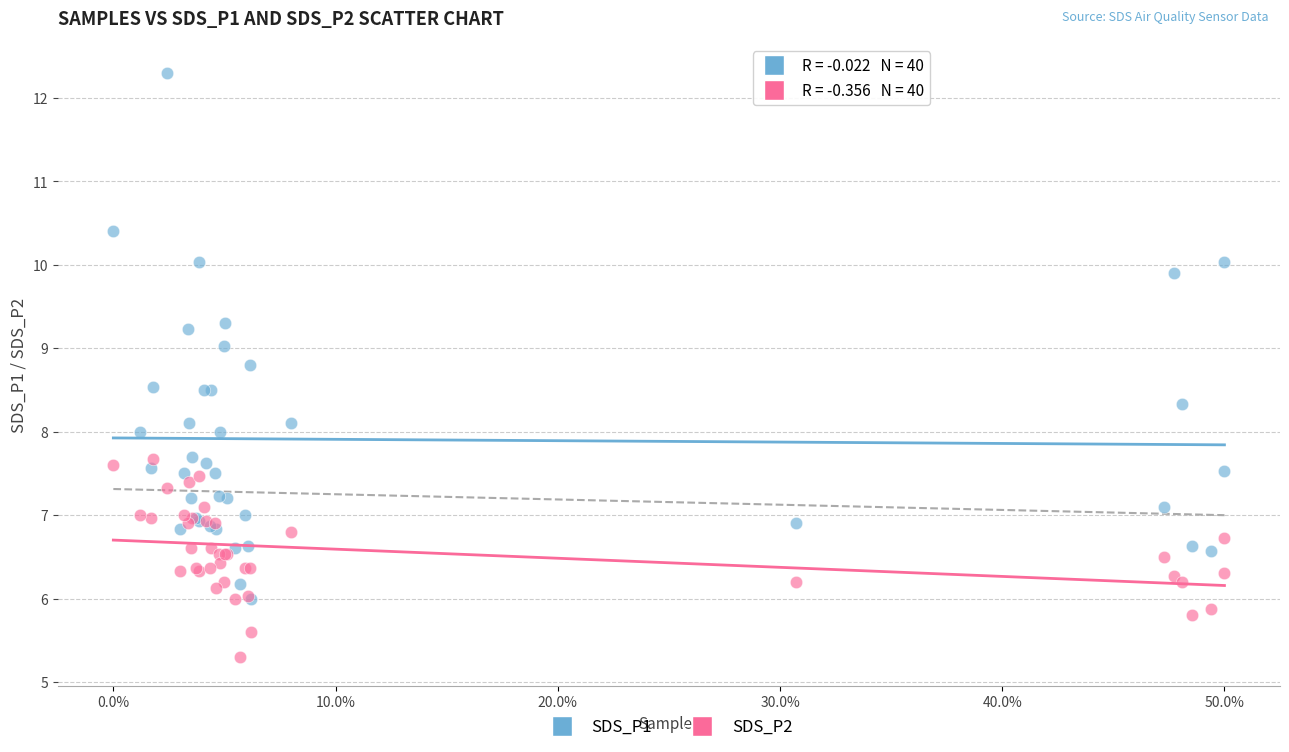

Which series reaches the minimum Y coordinate?

SDS_P2